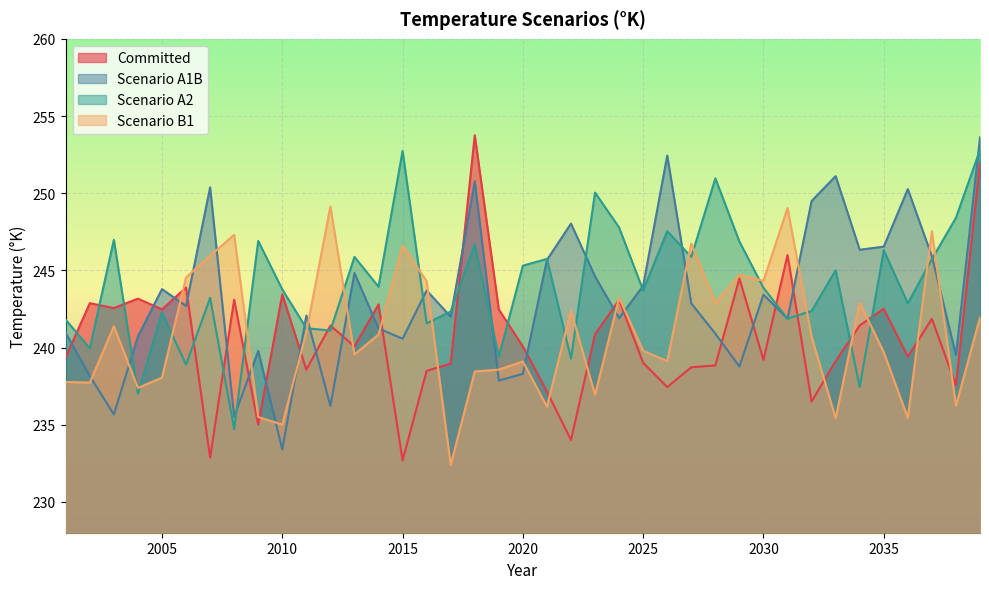

Reading left to right, extract all data points from this chart.

Committed: 2001=239.4	2002=242.9	2003=242.6	2004=243.2	2005=242.5	2006=243.9	2007=232.9	2008=243.1	2009=235.0	2010=243.4	2011=238.6	2012=241.4	2013=240.1	2014=242.8	2015=232.7	2016=238.5	2017=239.0	2018=253.8	2019=242.5	2020=240.1	2021=237.1	2022=234.0	2023=240.9	2024=243.1	2025=239.0	2026=237.4	2027=238.7	2028=238.8	2029=244.5	2030=239.2	2031=246.0	2032=236.5	2033=239.1	2034=241.4	2035=242.5	2036=239.4	2037=241.9	2038=237.6	2039=252.0
Scenario A1B: 2001=240.9	2002=238.2	2003=235.7	2004=240.7	2005=243.8	2006=242.7	2007=250.4	2008=235.5	2009=239.8	2010=233.4	2011=242.1	2012=236.2	2013=244.8	2014=241.2	2015=240.6	2016=243.7	2017=242.0	2018=250.8	2019=237.9	2020=238.3	2021=245.7	2022=248.0	2023=244.6	2024=241.9	2025=244.0	2026=252.4	2027=242.9	2028=240.9	2029=238.8	2030=243.4	2031=241.9	2032=249.5	2033=251.1	2034=246.3	2035=246.5	2036=250.3	2037=245.9	2038=239.5	2039=253.6
Scenario A2: 2001=241.8	2002=240.0	2003=247.0	2004=237.0	2005=242.3	2006=238.9	2007=243.2	2008=234.7	2009=246.9	2010=243.8	2011=241.2	2012=241.1	2013=245.9	2014=243.9	2015=252.7	2016=241.6	2017=242.3	2018=246.7	2019=239.4	2020=245.3	2021=245.7	2022=239.3	2023=250.0	2024=247.8	2025=243.7	2026=247.5	2027=245.9	2028=251.0	2029=246.9	2030=243.9	2031=241.9	2032=242.4	2033=245.0	2034=237.4	2035=246.3	2036=242.9	2037=245.7	2038=248.4	2039=252.8
Scenario B1: 2001=237.8	2002=237.7	2003=241.4	2004=237.4	2005=238.1	2006=244.5	2007=245.9	2008=247.3	2009=235.5	2010=235.0	2011=241.0	2012=249.1	2013=239.5	2014=240.8	2015=246.6	2016=244.3	2017=232.4	2018=238.4	2019=238.6	2020=239.1	2021=236.2	2022=242.4	2023=236.9	2024=243.2	2025=239.8	2026=239.1	2027=246.7	2028=242.9	2029=244.7	2030=244.3	2031=249.0	2032=240.7	2033=235.4	2034=242.9	2035=239.7	2036=235.4	2037=247.5	2038=236.2	2039=241.9